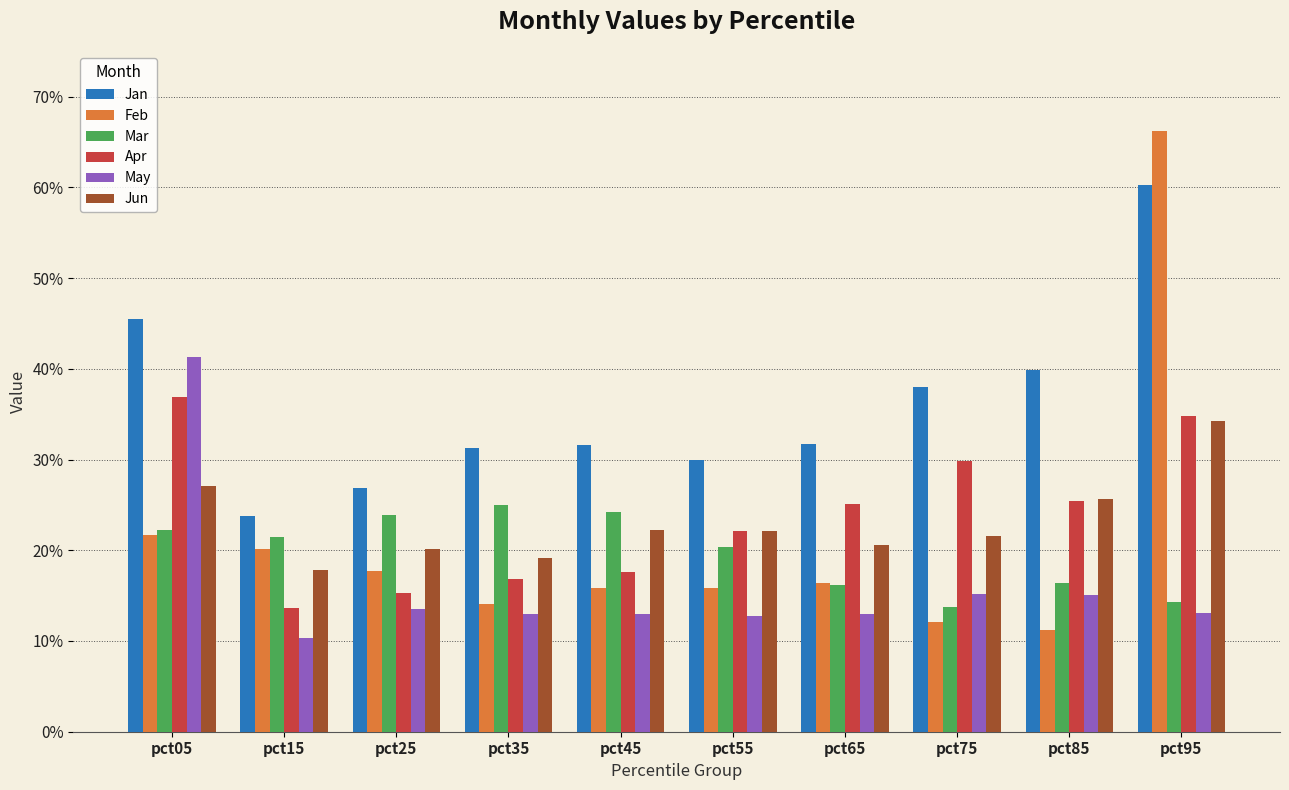

At which category does the chart reach its peak across all series?

pct95